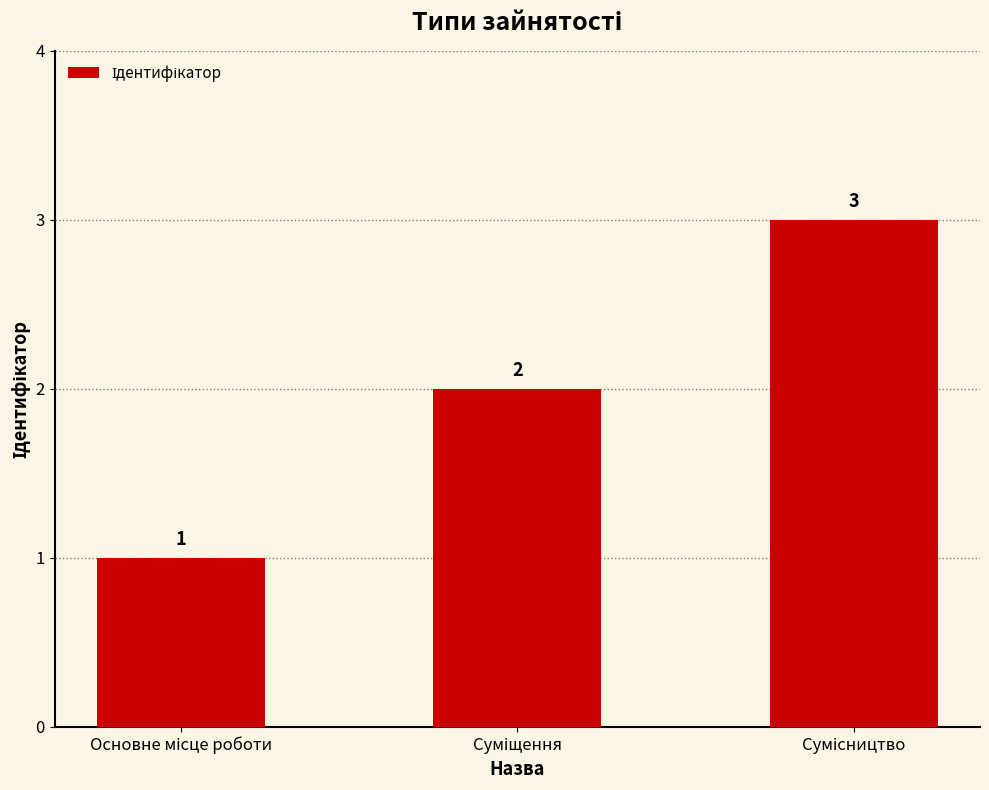

What is the greatest value displayed?

3